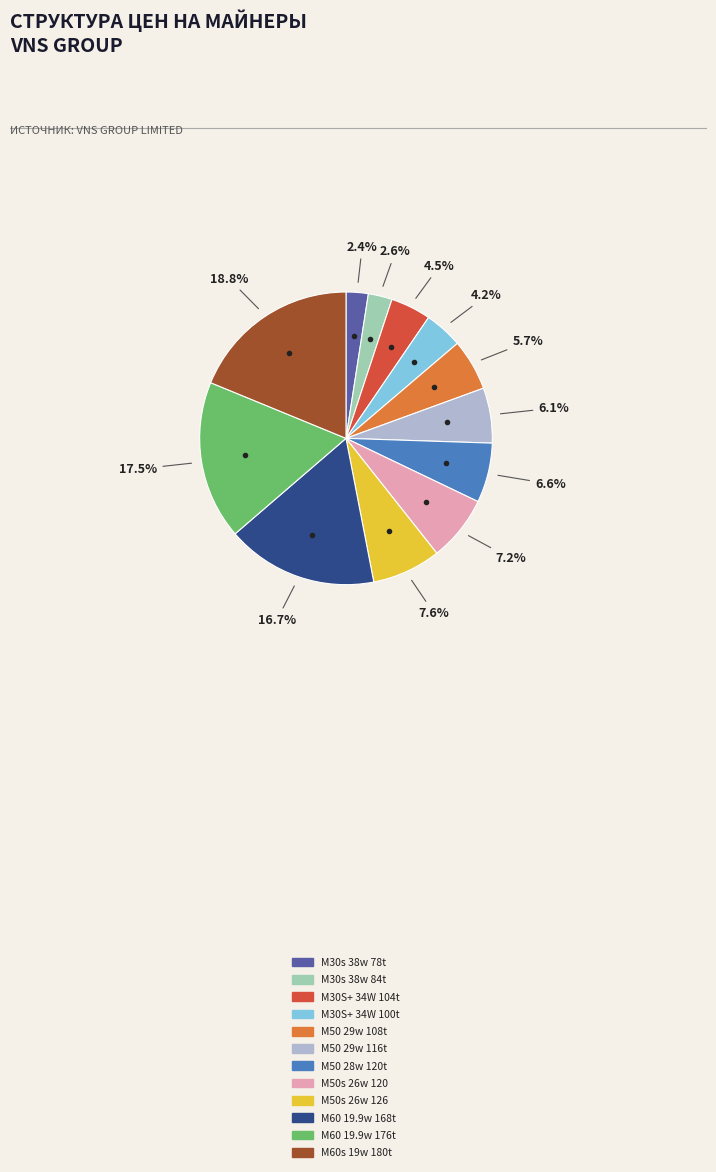

What is the total percentage of M60 19.9w 176t and M30S+ 34W 100t?

21.7%